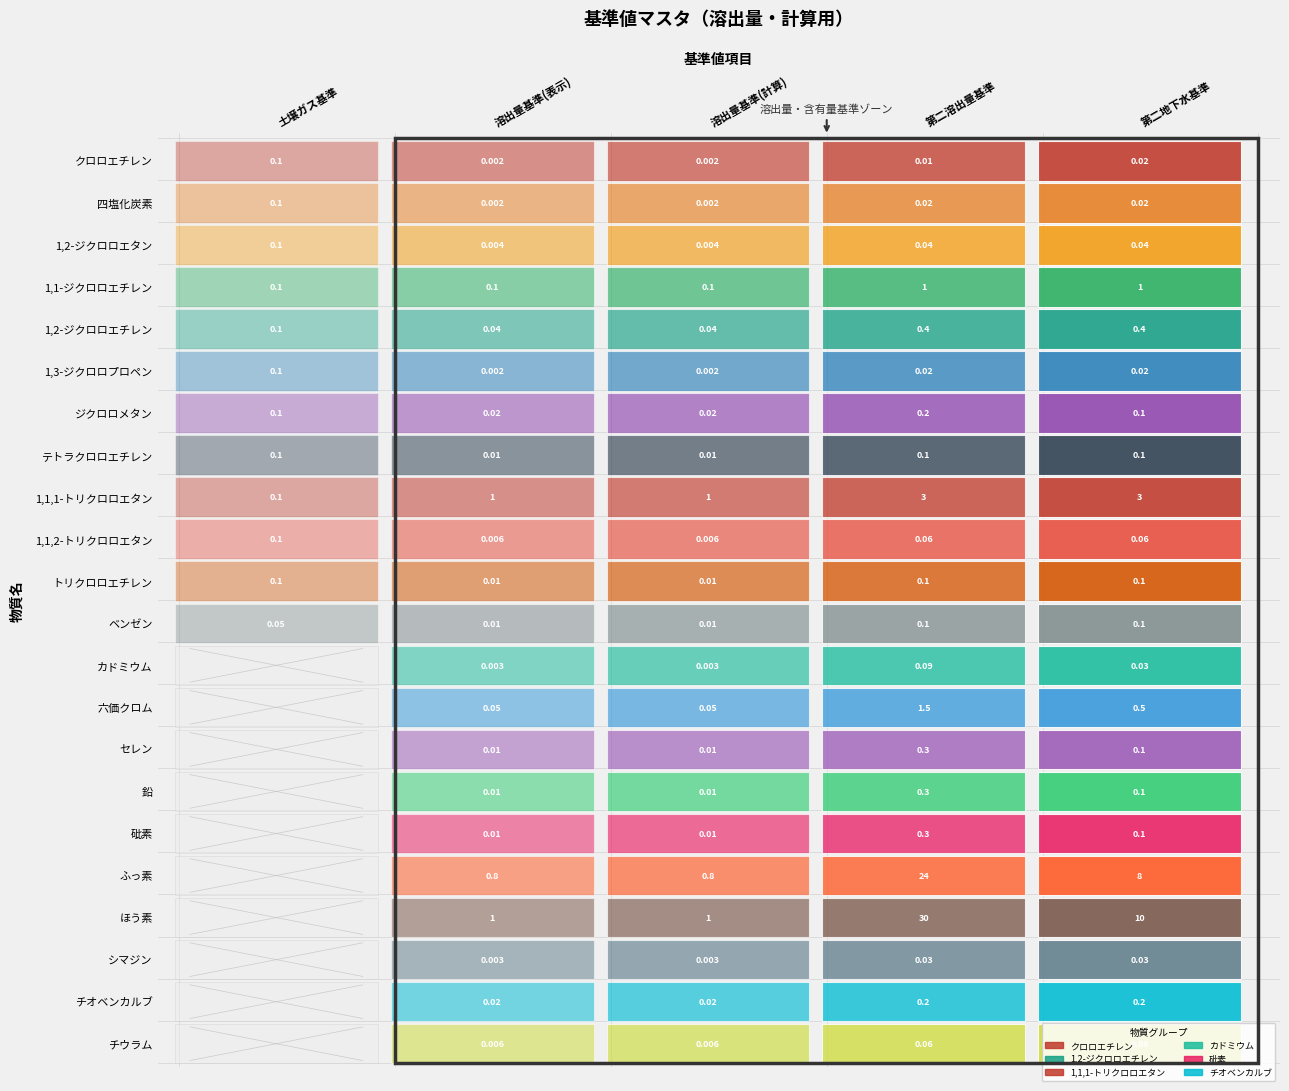

Reading left to right, what are all the values shown in this chart?

クロロエチレン: 0.1	0.0	0.0	0.0	0.0
四塩化炭素: 0.1	0.0	0.0	0.0	0.0
1,2-ジクロロエタン: 0.1	0.0	0.0	0.0	0.0
1,1-ジクロロエチレン: 0.1	0.1	0.1	1.0	1.0
1,2-ジクロロエチレン: 0.1	0.0	0.0	0.4	0.4
1,3-ジクロロプロペン: 0.1	0.0	0.0	0.0	0.0
ジクロロメタン: 0.1	0.0	0.0	0.2	0.1
テトラクロロエチレン: 0.1	0.0	0.0	0.1	0.1
1,1,1-トリクロロエタン: 0.1	1.0	1.0	3.0	3.0
1,1,2-トリクロロエタン: 0.1	0.0	0.0	0.1	0.1
トリクロロエチレン: 0.1	0.0	0.0	0.1	0.1
ベンゼン: 0.1	0.0	0.0	0.1	0.1
カドミウム: 0.0	0.0	0.0	0.1	0.0
六価クロム: 0.0	0.1	0.1	1.5	0.5
セレン: 0.0	0.0	0.0	0.3	0.1
鉛: 0.0	0.0	0.0	0.3	0.1
砒素: 0.0	0.0	0.0	0.3	0.1
ふっ素: 0.0	0.8	0.8	24.0	8.0
ほう素: 0.0	1.0	1.0	30.0	10.0
シマジン: 0.0	0.0	0.0	0.0	0.0
チオベンカルブ: 0.0	0.0	0.0	0.2	0.2
チウラム: 0.0	0.0	0.0	0.1	0.1